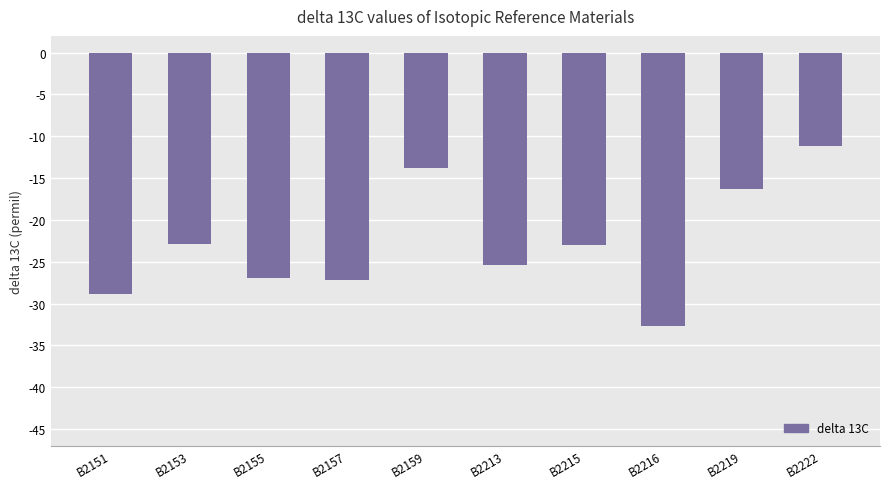

What is the smallest value displayed?

-32.6